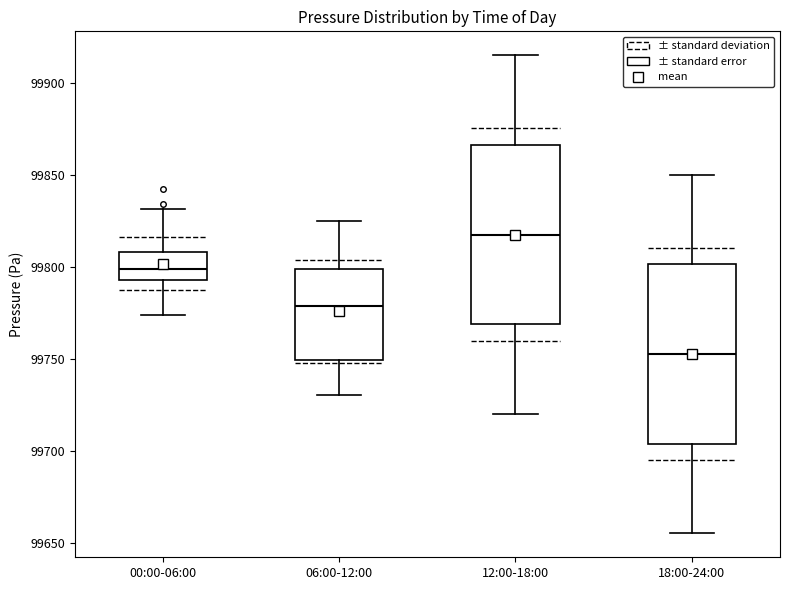

Where does the upper whisker of the box for 18:00-24:00 end on the y-axis? The values are not printed on the chart, so give them approximately, as read against the axis.

99850